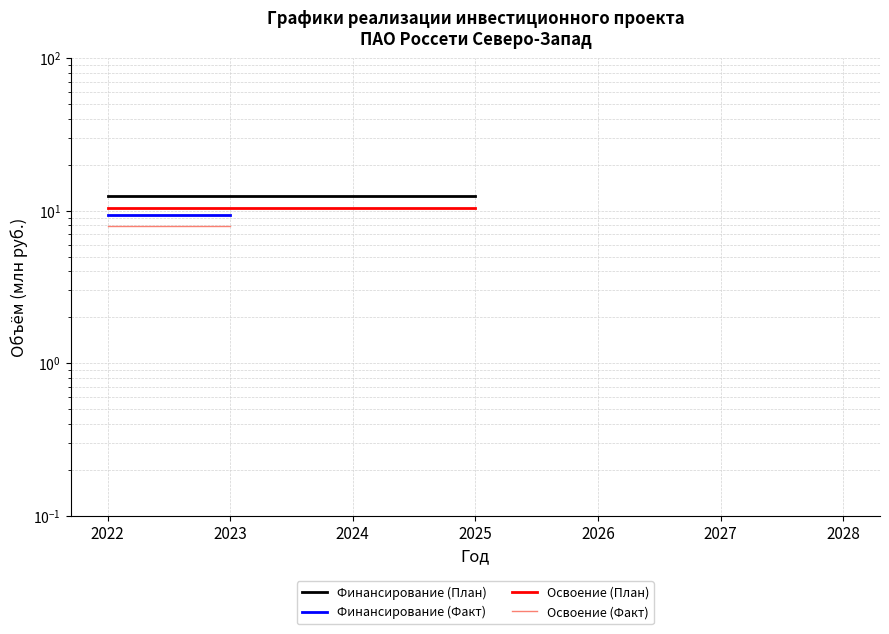

What is the highest value of the Финансирование (Факт) series?

9.4